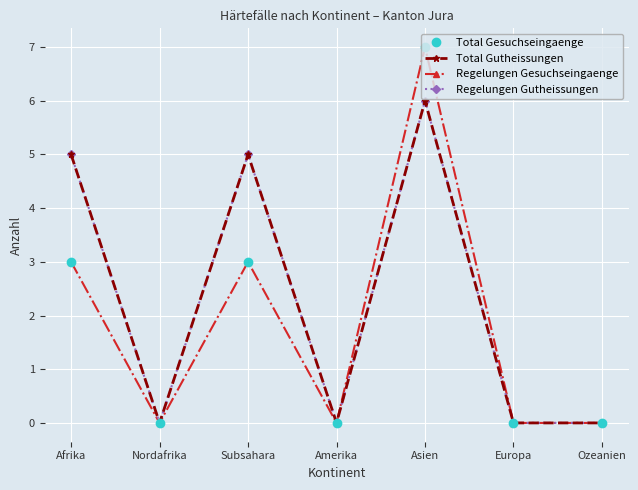

Is it true that Total Gutheissungen equals 0 at Europa?

True